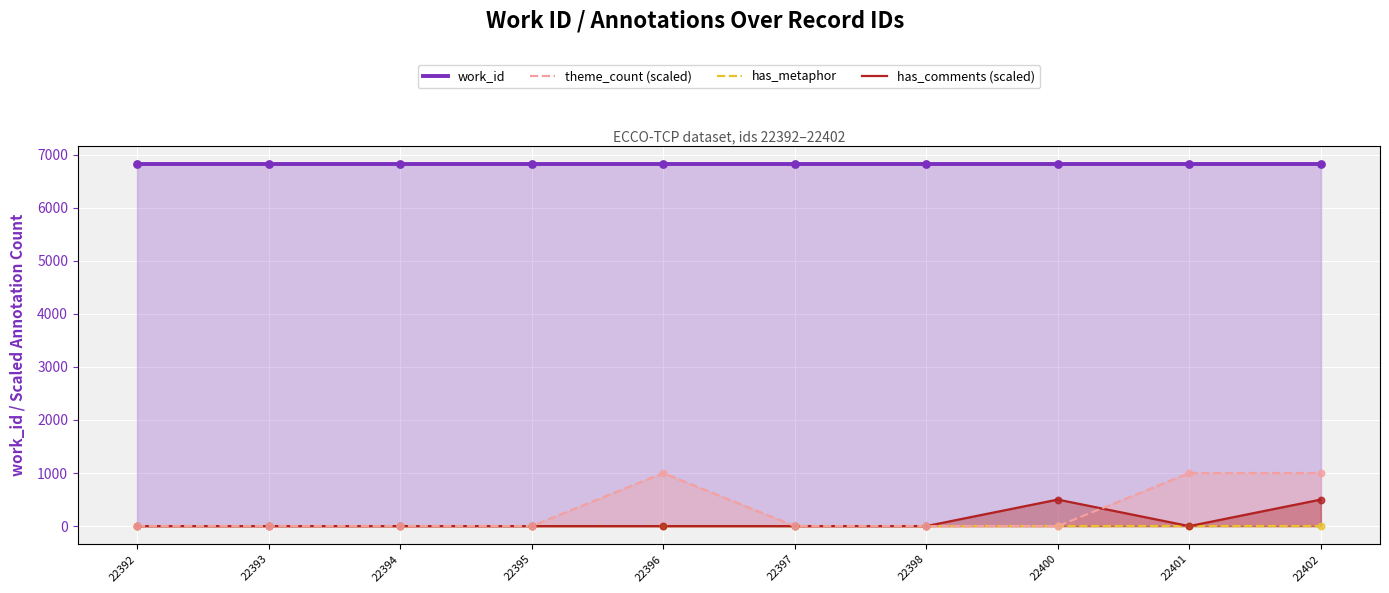

What are all the series names shown in the legend?

work_id, theme_count (scaled), has_metaphor, has_comments (scaled)